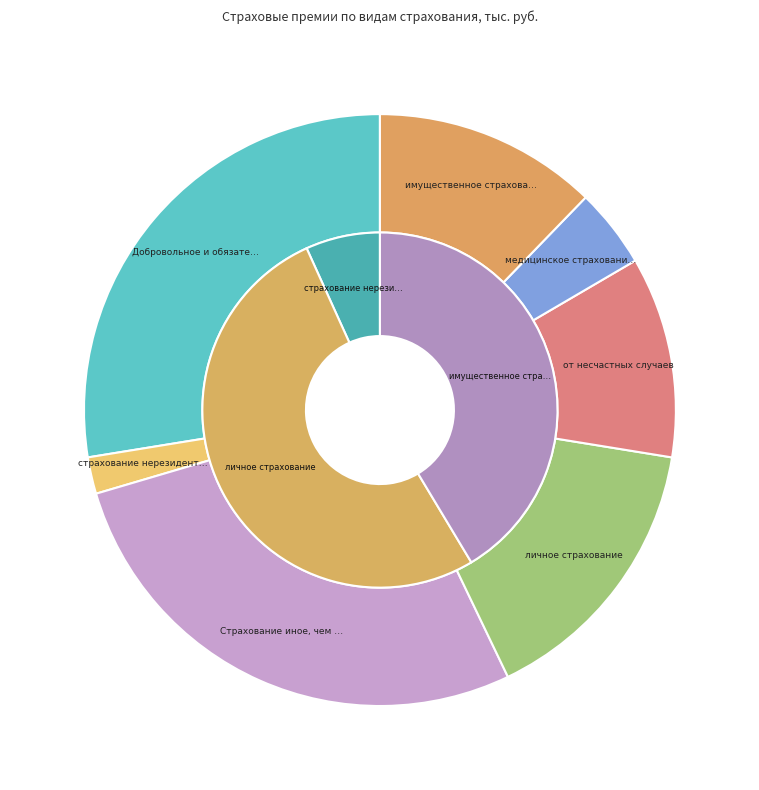

To the nearest percent, what is the combined percentage of от несчастных случаев and Страхование иное, чем страхование жизни?

39%